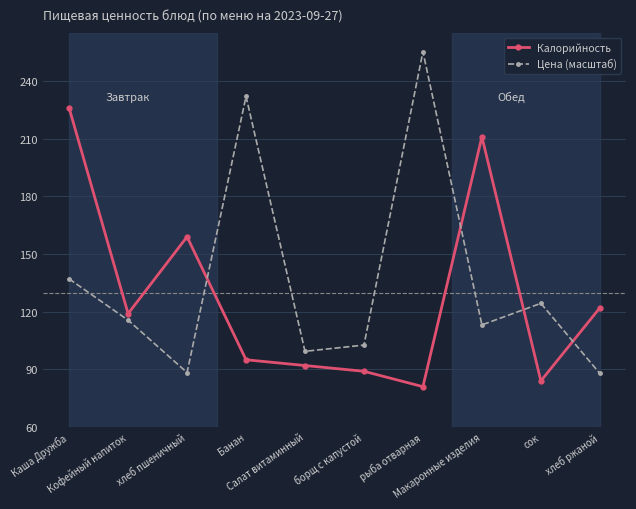

How many values in the Калорийность series are below 119?

5